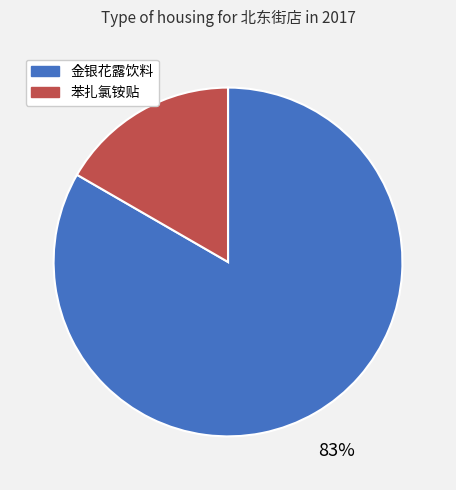

To the nearest percent, what percentage of the pie is 苯扎氯铵贴?

17%